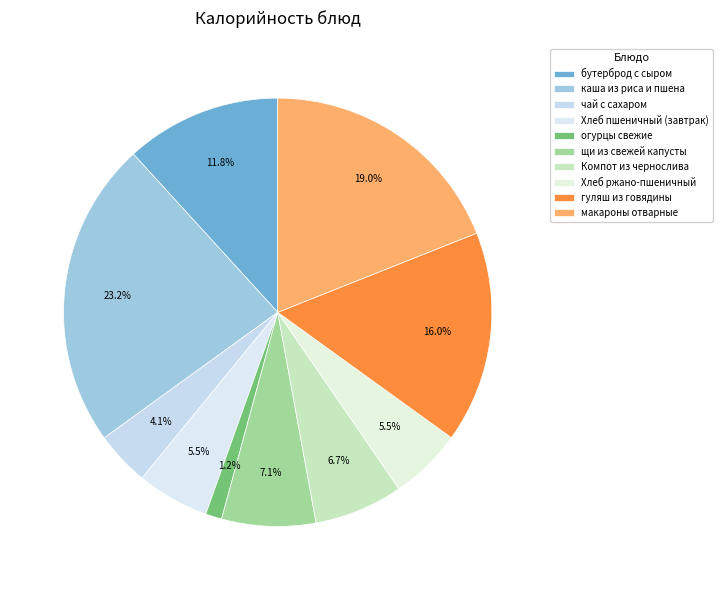

Combined, do Хлеб ржано-пшеничный and бутерброд с сыром account for over 50%?

No